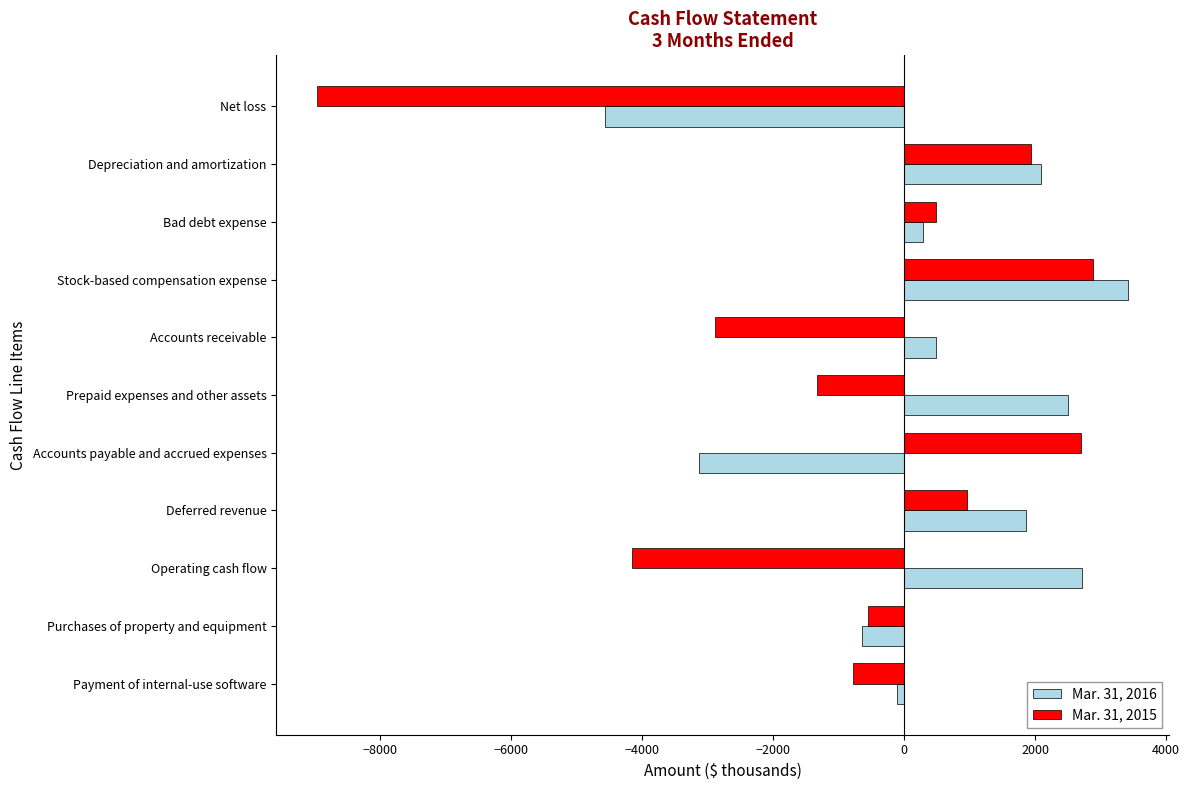

Is it true that Mar. 31, 2016 equals -4563 at Net loss?

True